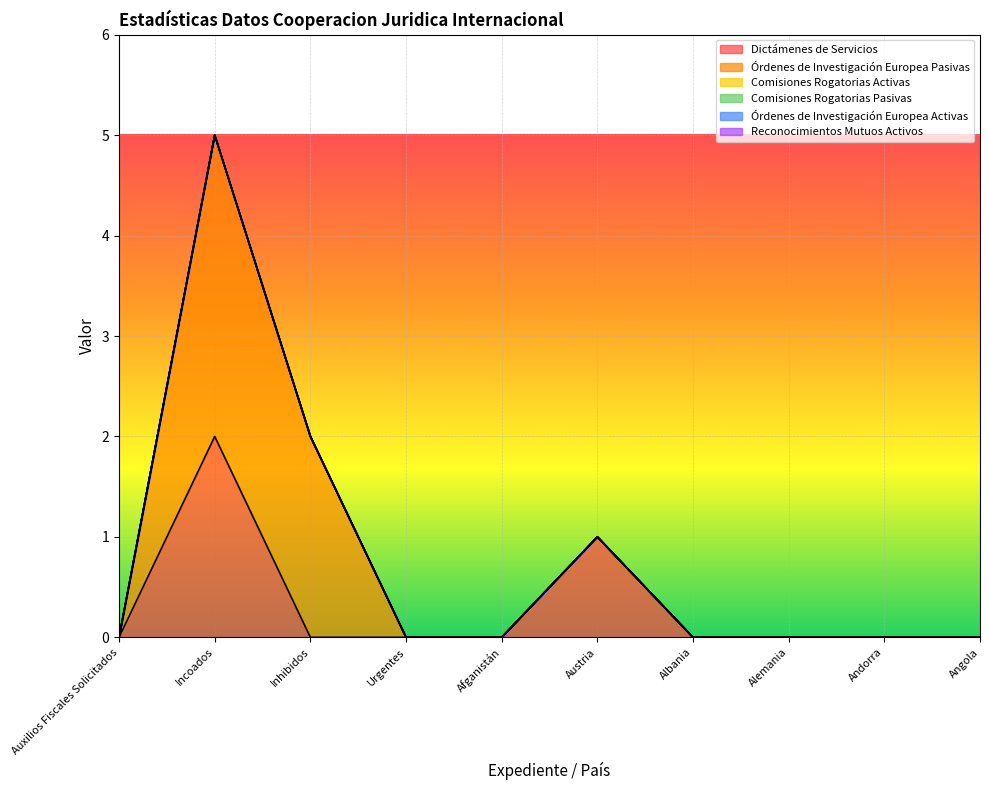

What are all the series names shown in the legend?

Dictámenes de Servicios, Órdenes de Investigación Europea Pasivas, Comisiones Rogatorias Activas, Comisiones Rogatorias Pasivas, Órdenes de Investigación Europea Activas, Reconocimientos Mutuos Activos